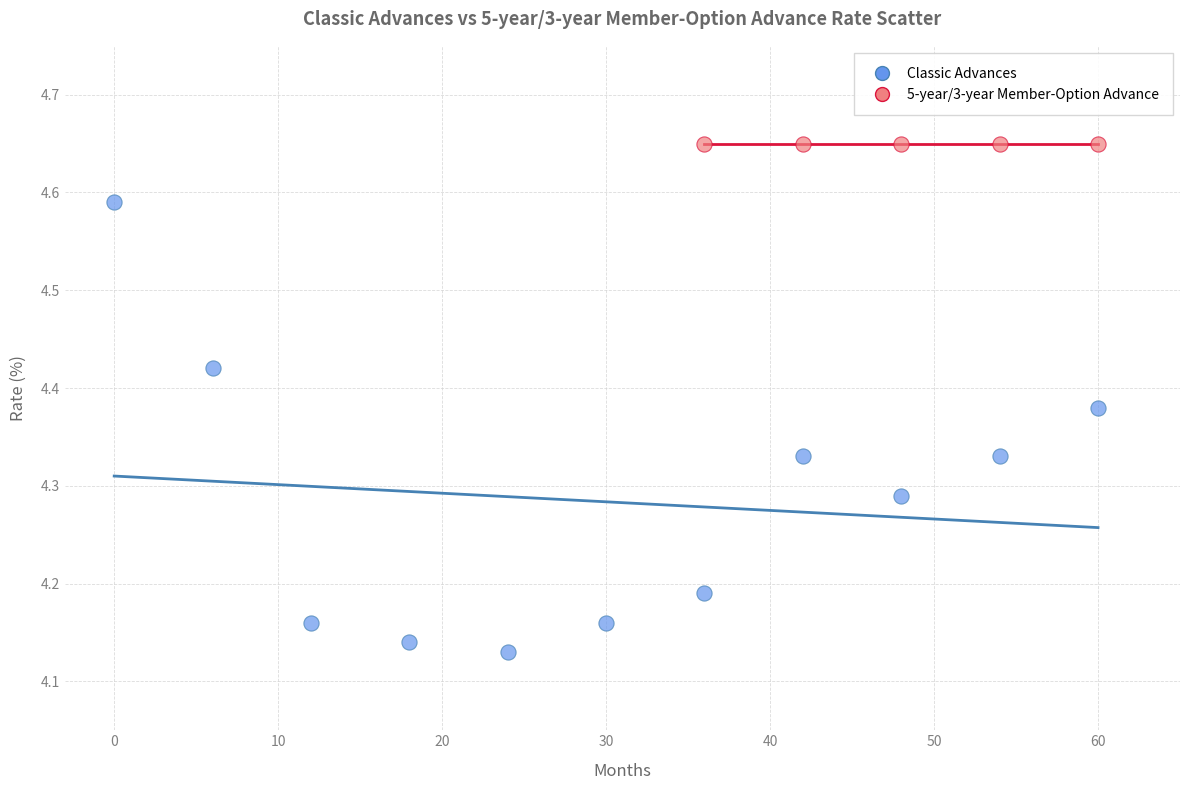

Which series reaches the maximum Y coordinate?

5-year/3-year Member-Option Advance